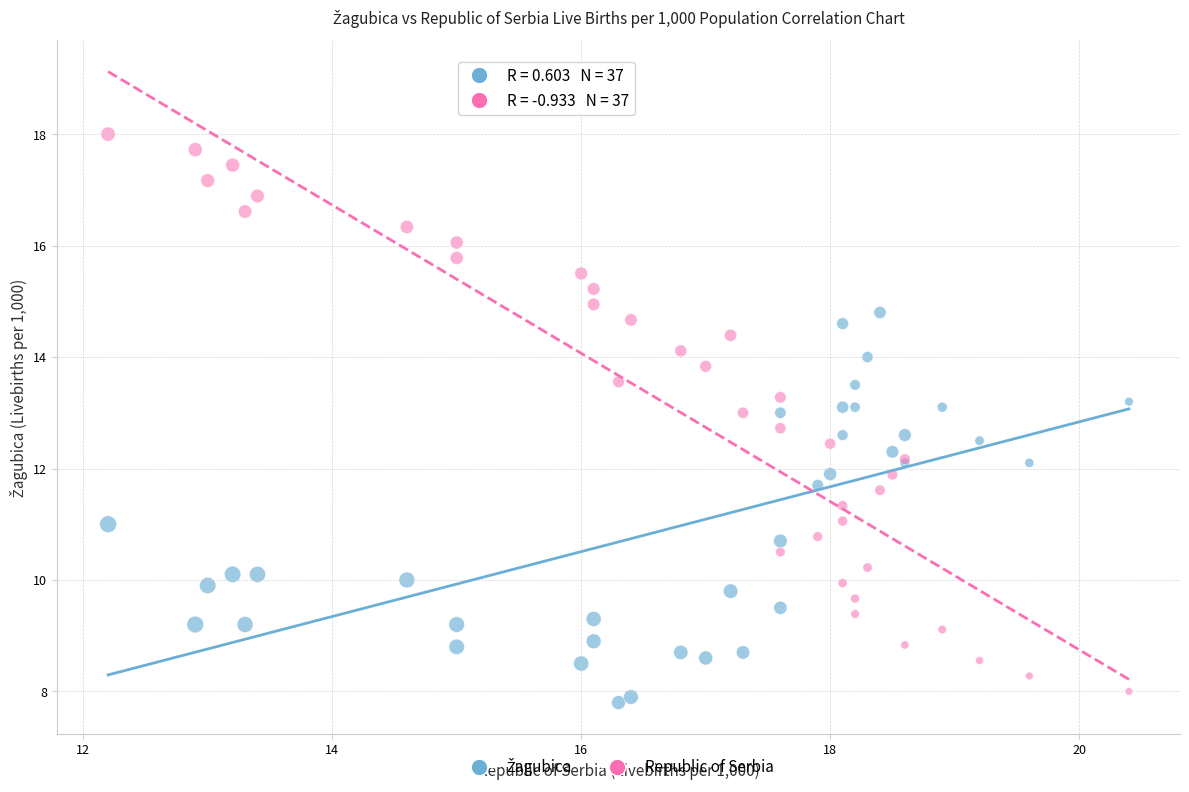

What is the X range (max minus min) for the scatter plot?

8.2